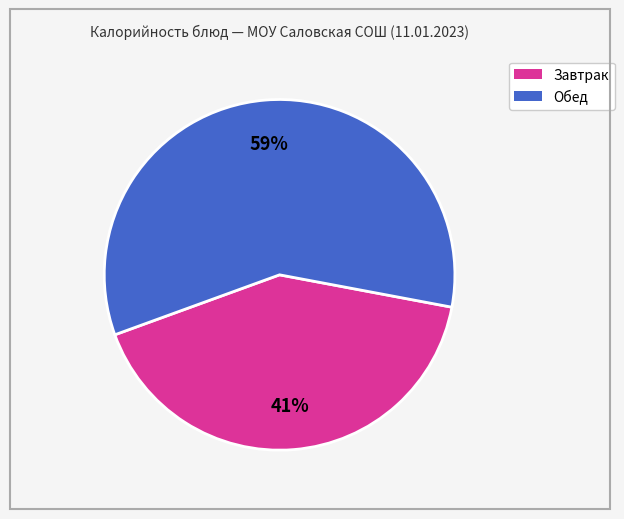

Does any single category account for the majority?

Yes